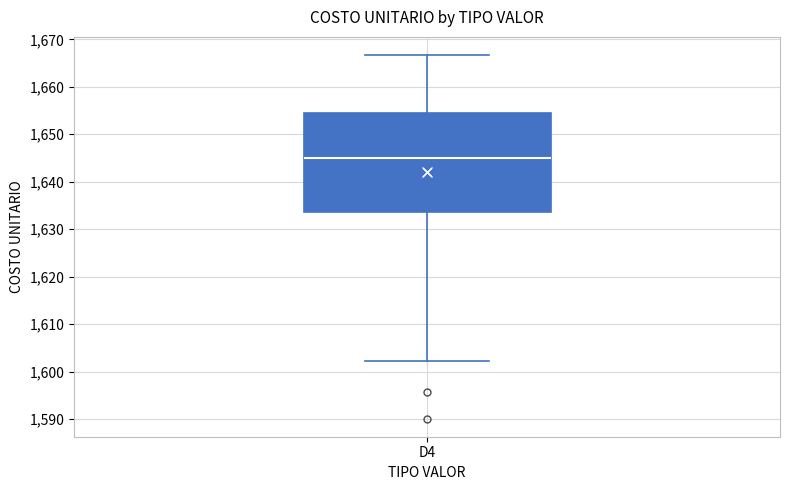

Where is the upper edge of the box for D4 on the y-axis? The values are not printed on the chart, so give them approximately, as read against the axis.

1655